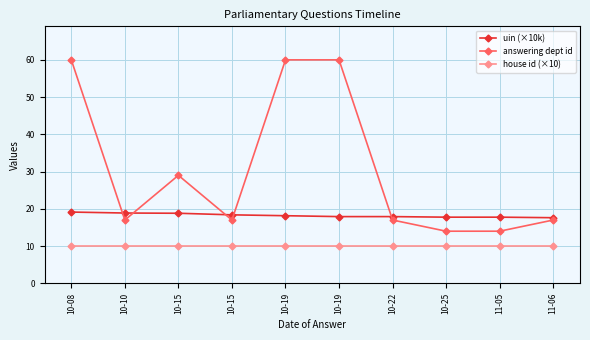

How many lines are shown in the chart?

3